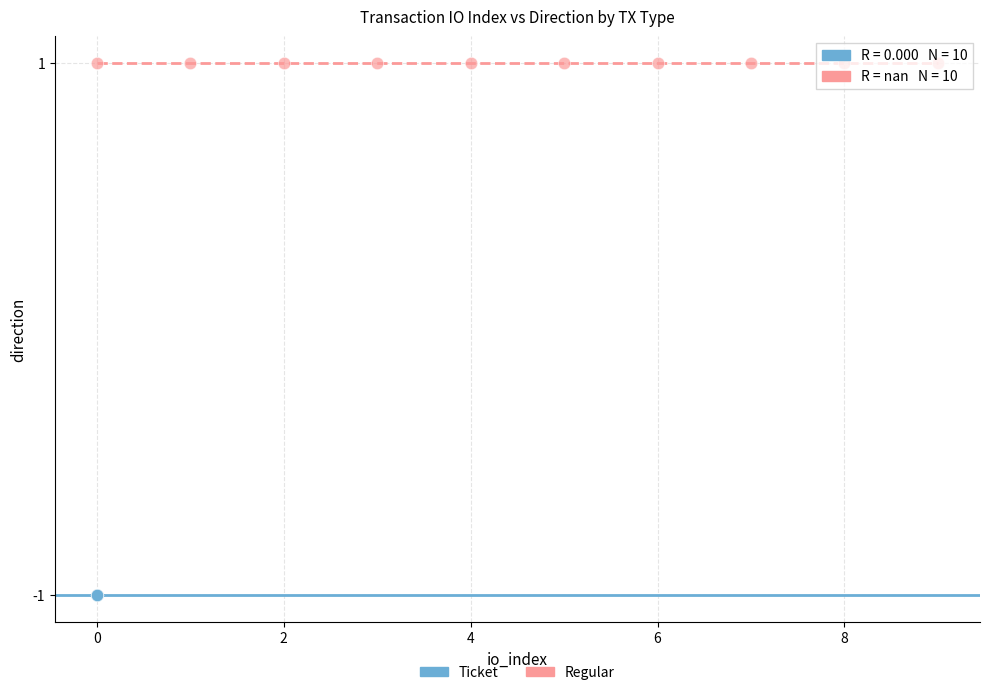

Which series contains the lowest Y value?

Ticket